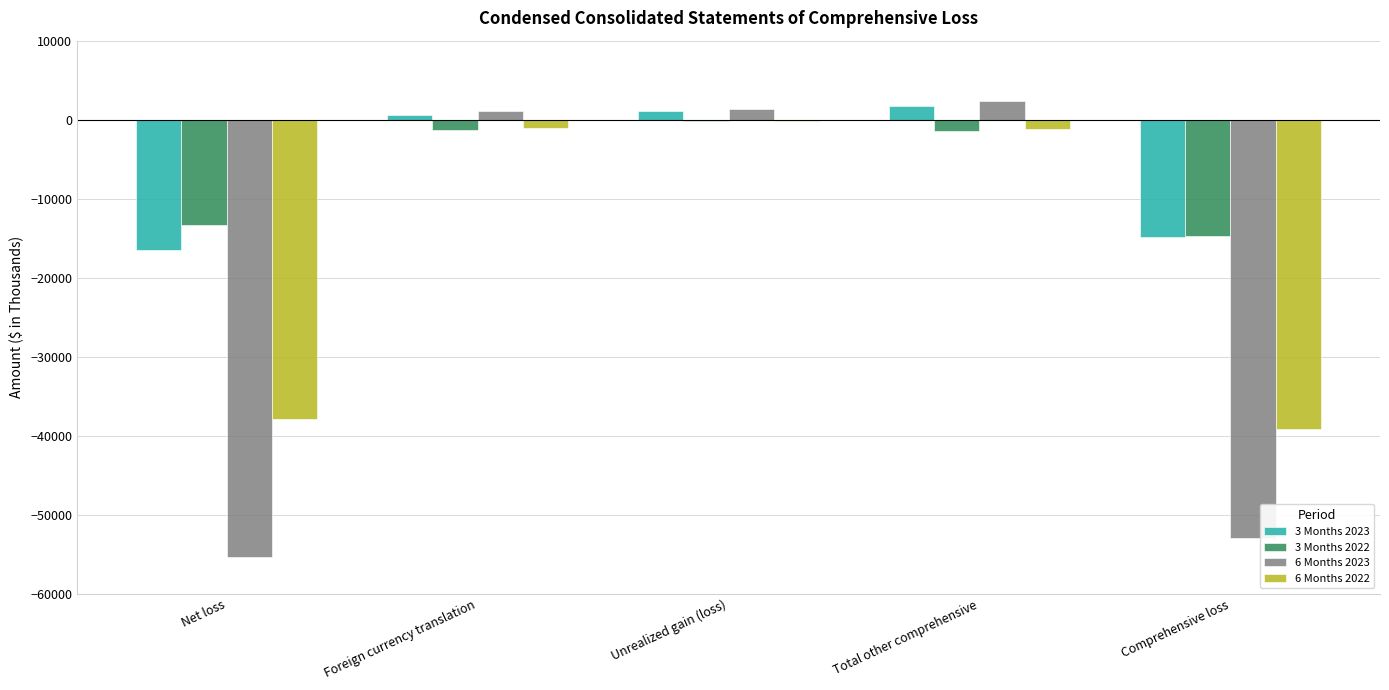

The 3 Months 2023 series shows 1698 at Total other comprehensive. True or false?

True